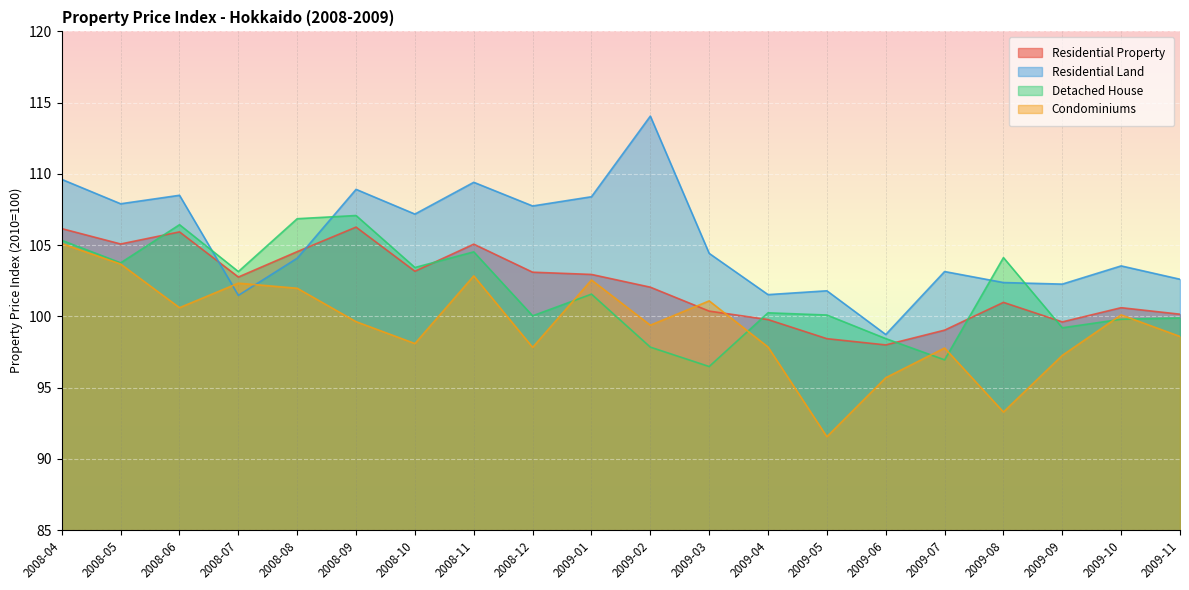

What is the spread (max minus min) of values at 2009-04?

3.7